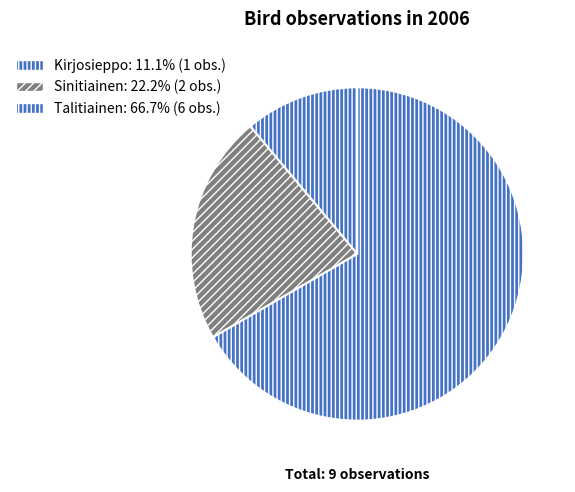

What is the largest slice in the pie chart?

Talitiainen